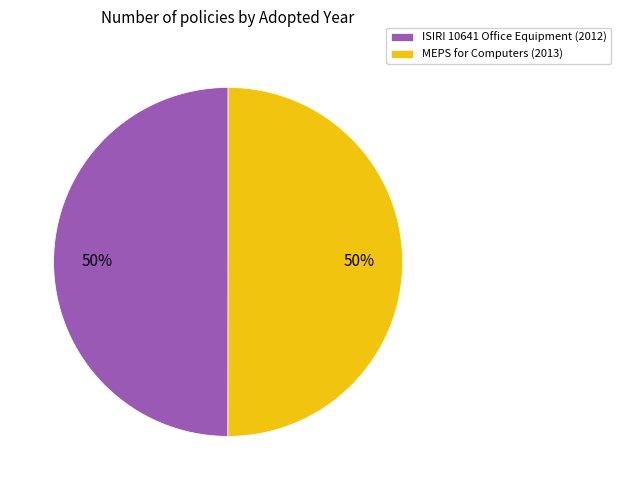

What is the ratio of the value at ISIRI 10641 Office Equipment to the value at MEPS for Computers?

1.0